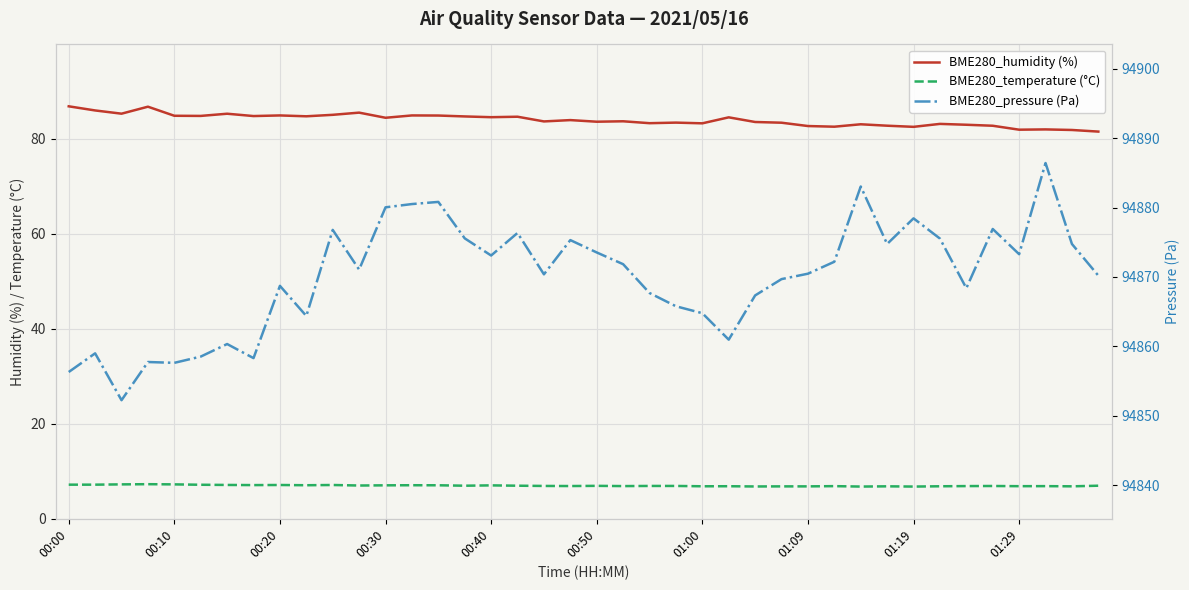

What is the average value of the BME280_pressure (Pa) series?

94870.0